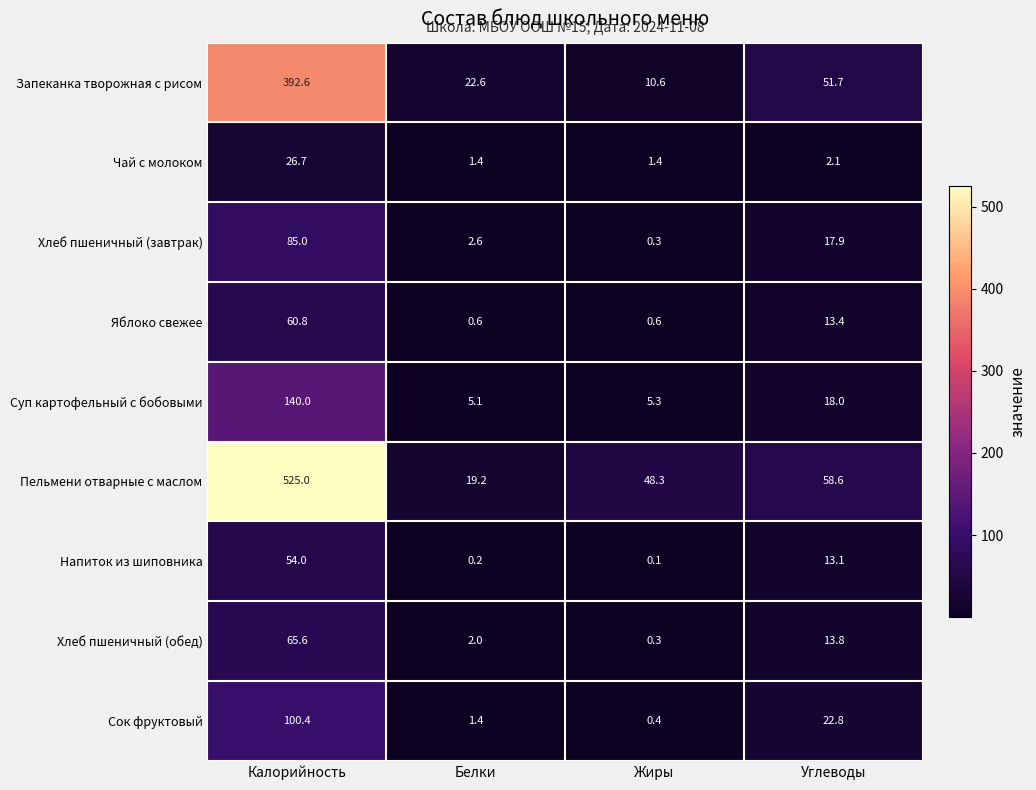

What is the difference between the second highest and second lowest values in the Пельмени отварные с маслом series?

10.3